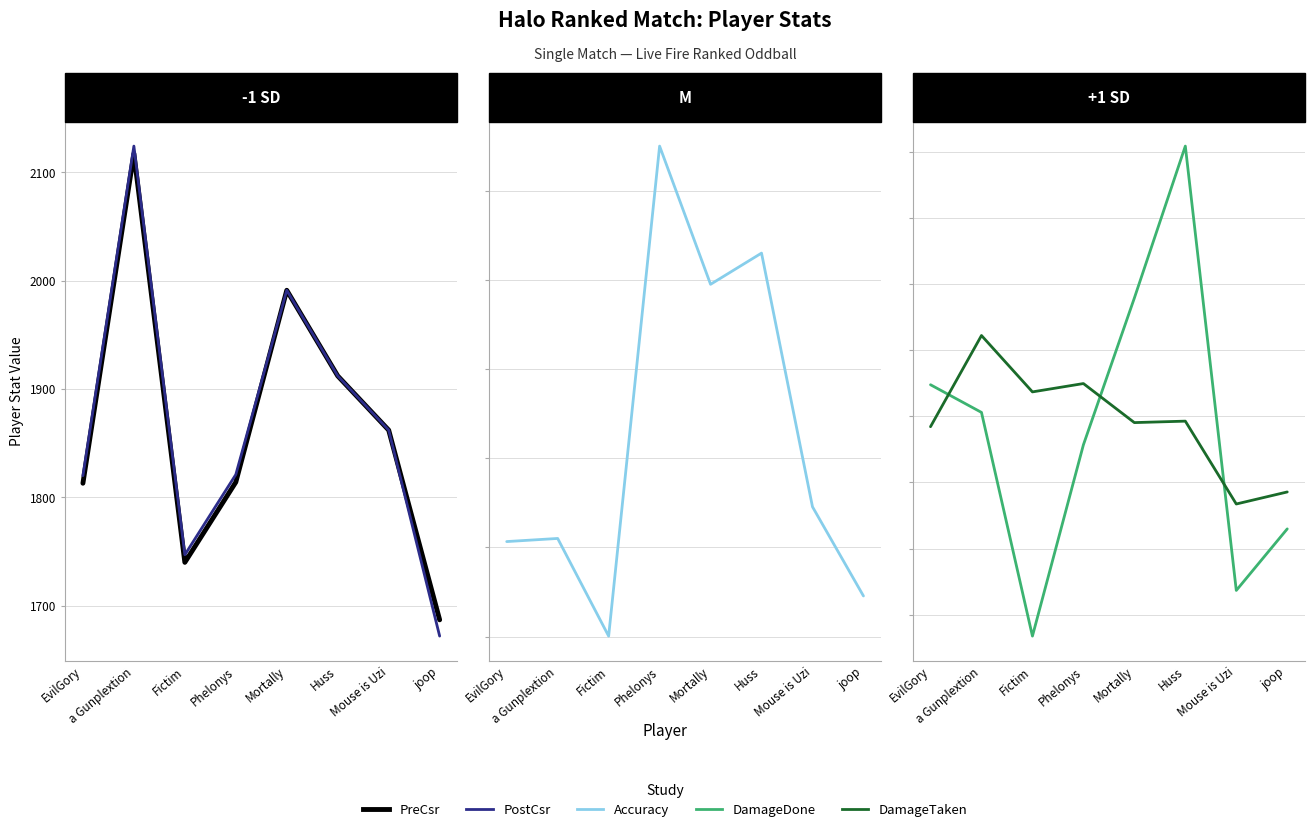

How many values in the DamageDone series are below 6529?

4